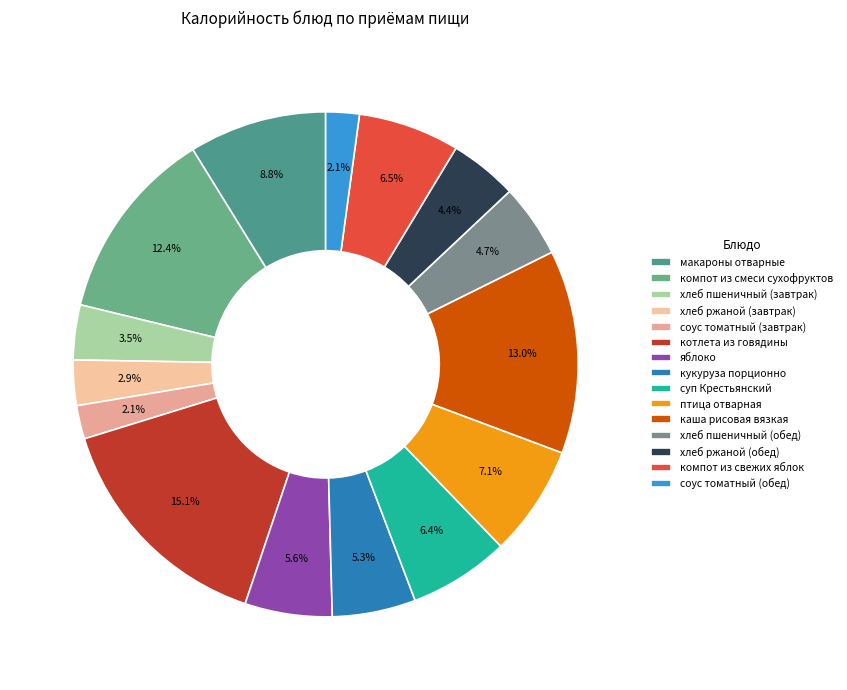

Which category has the smallest portion of the pie?

соус томатный (завтрак)